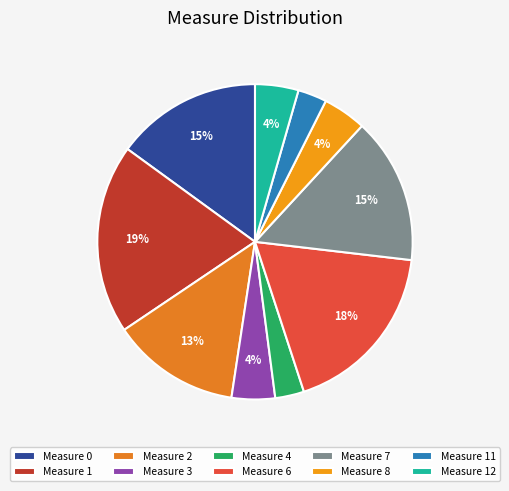

Which slice is the largest?

Measure 1